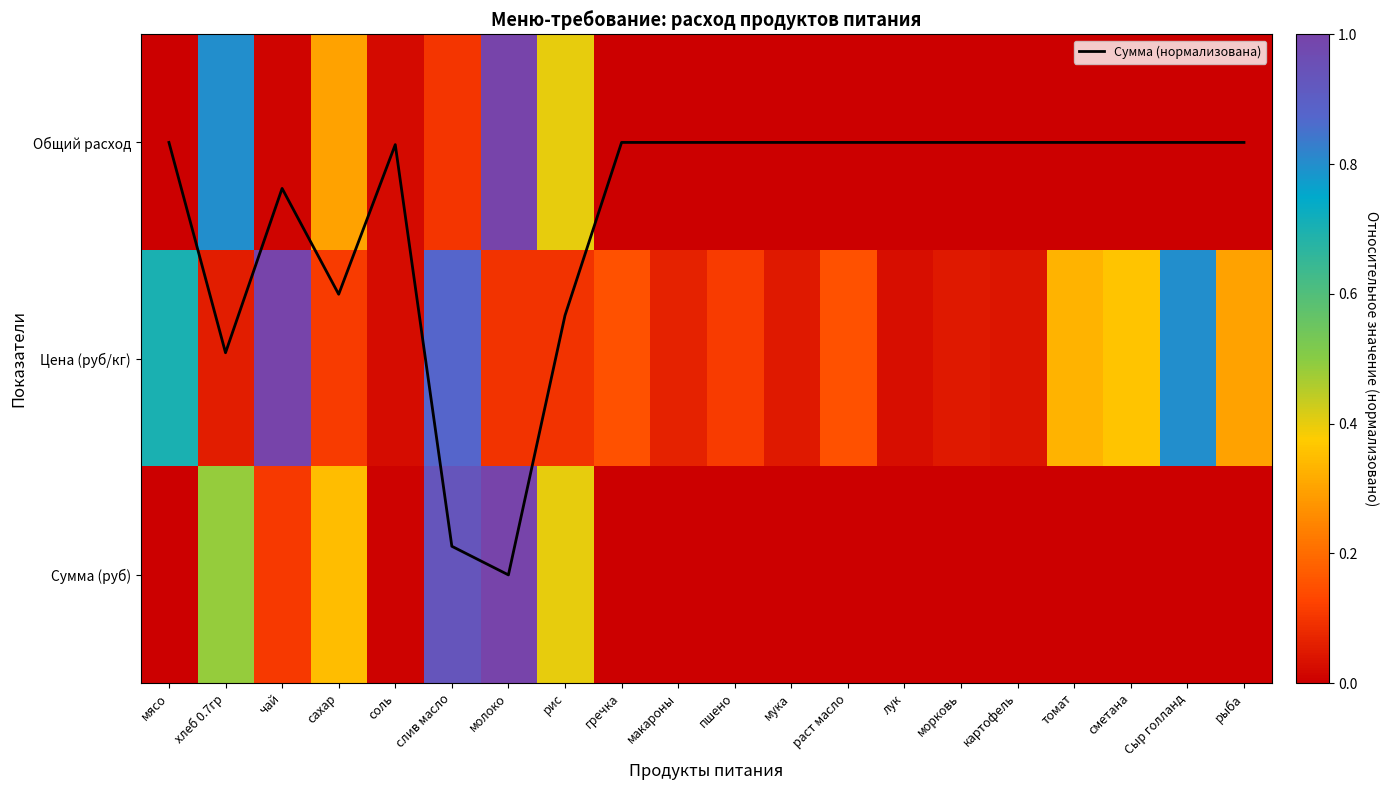

What is the highest value of the Сумма (руб) series?

1.0